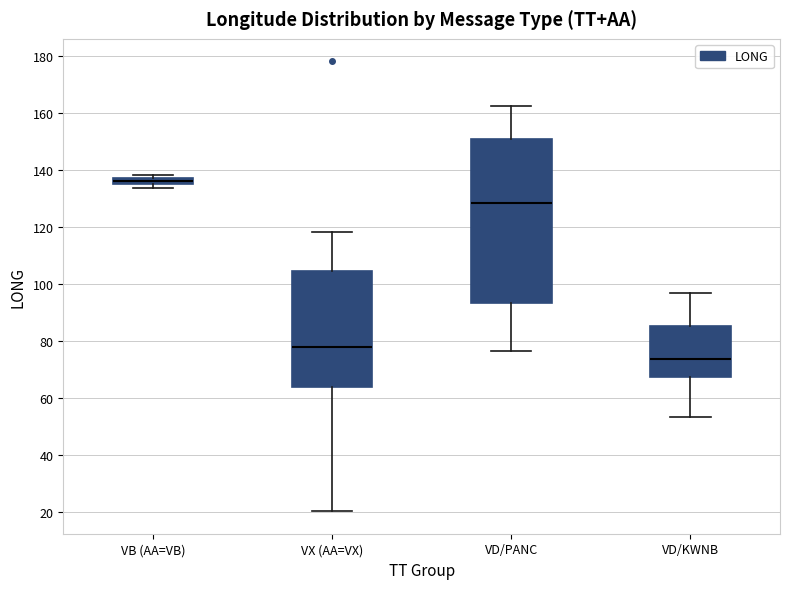

Where does the median line of the box for VD/PANC sit on the y-axis? The values are not printed on the chart, so give them approximately, as read against the axis.

128